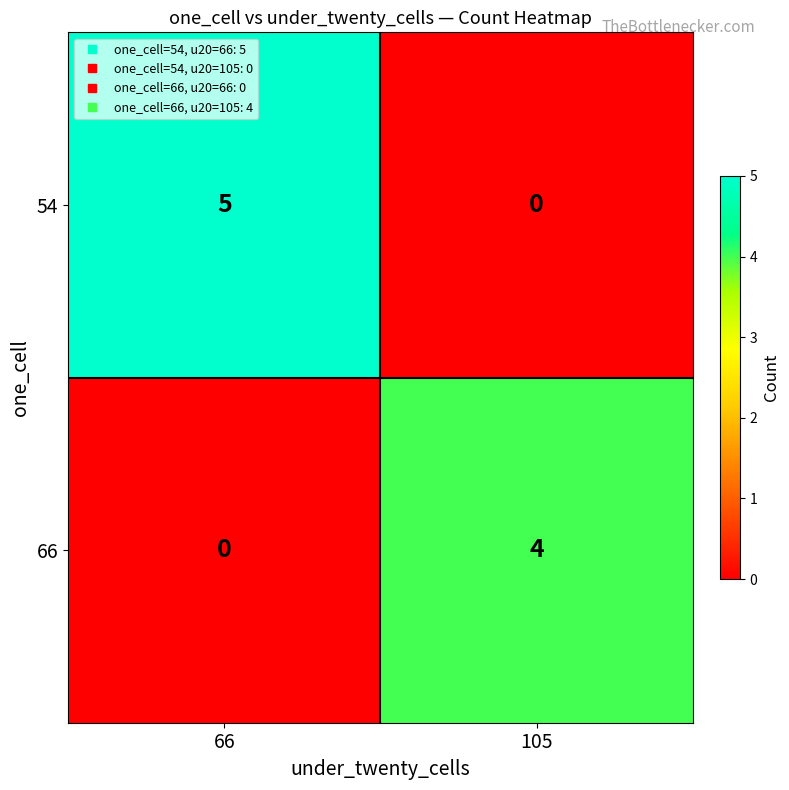

Between 66 and 105, which series saw the biggest shift?

54